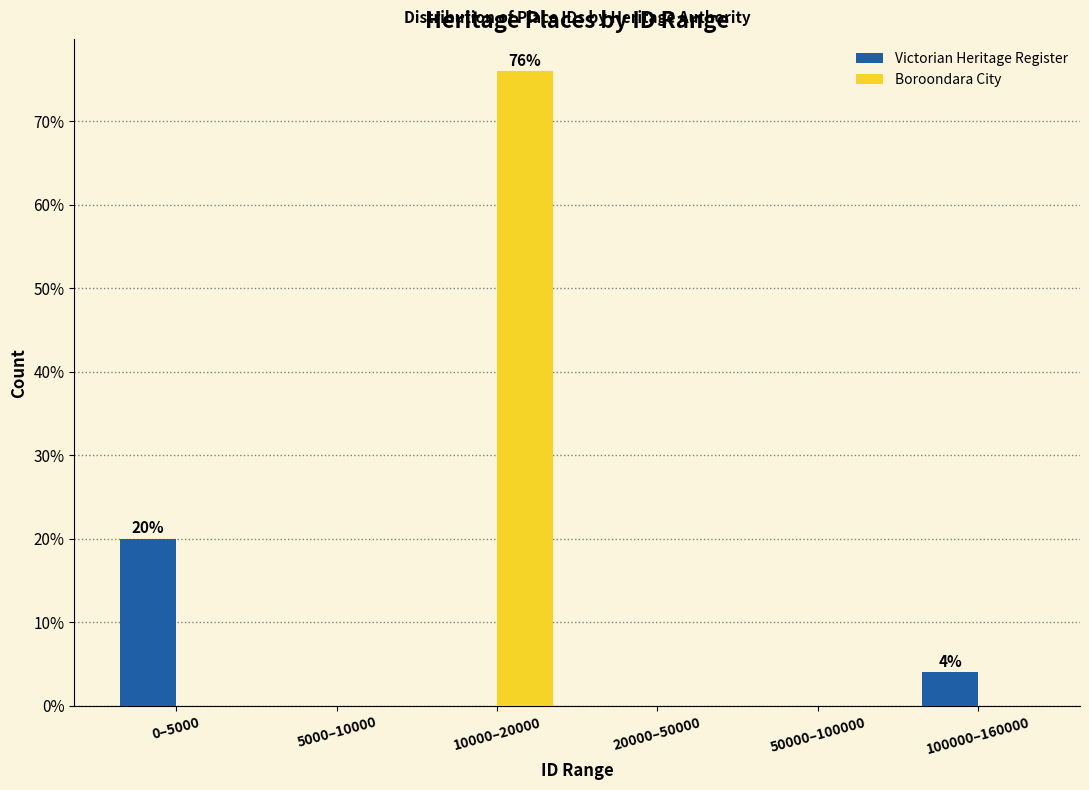

Reading left to right, extract all data points from this chart.

Victorian Heritage Register: 0–5000=20	5000–10000=0	10000–20000=0	20000–50000=0	50000–100000=0	100000–160000=4
Boroondara City: 0–5000=0	5000–10000=0	10000–20000=76	20000–50000=0	50000–100000=0	100000–160000=0